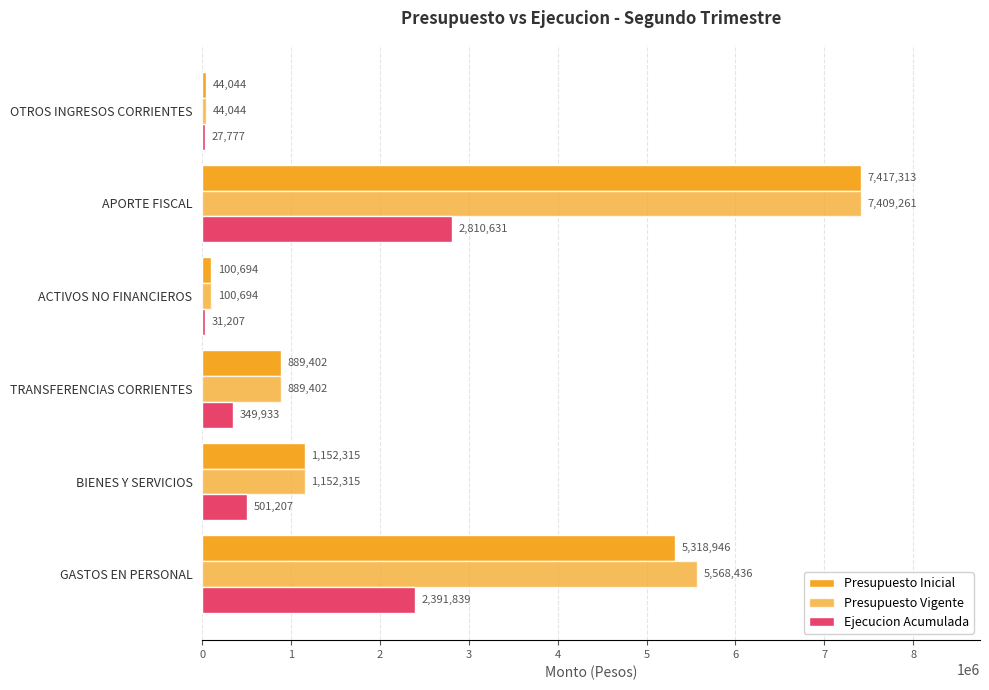

Count the number of data series in this chart.

3